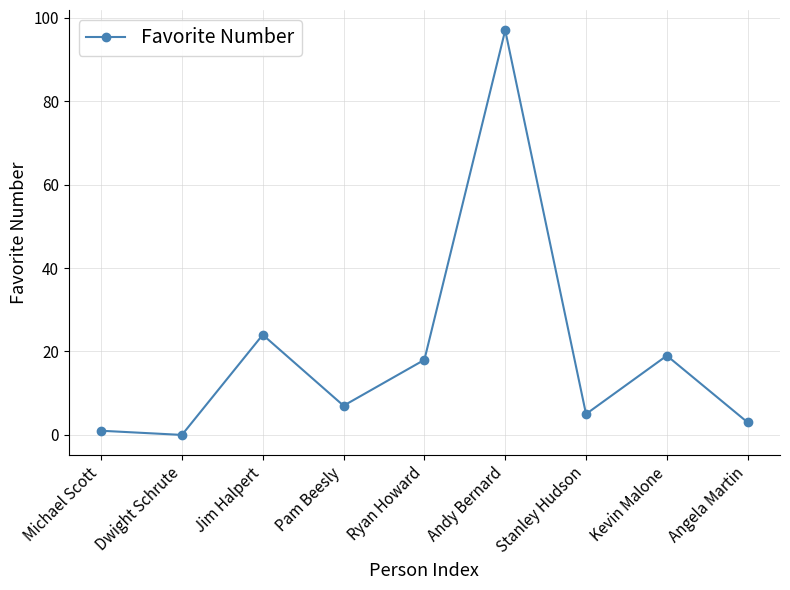

What is the change in value from Dwight Schrute to Jim Halpert?

+24